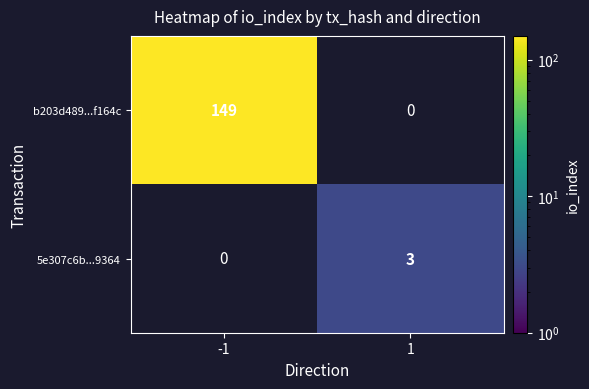

The 5e307c6b...9364 series shows 2 at 1. True or false?

False